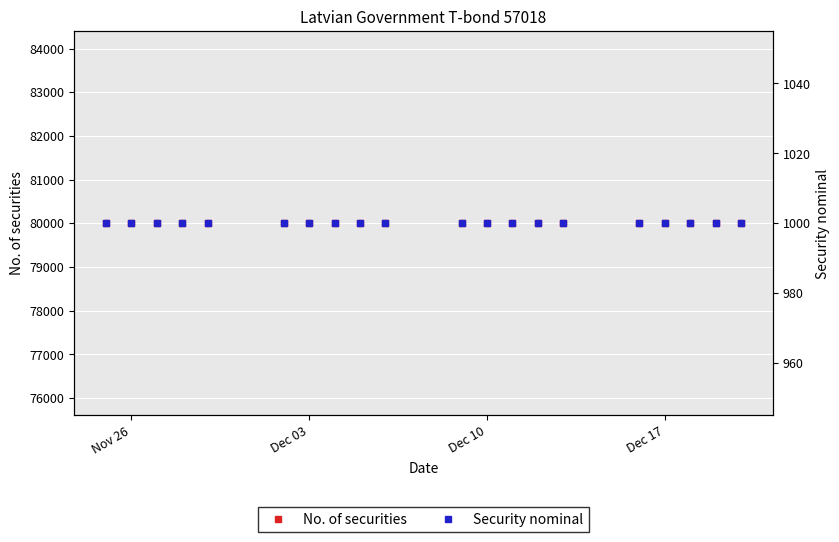

What is the lowest value of the No. of securities series?

80000